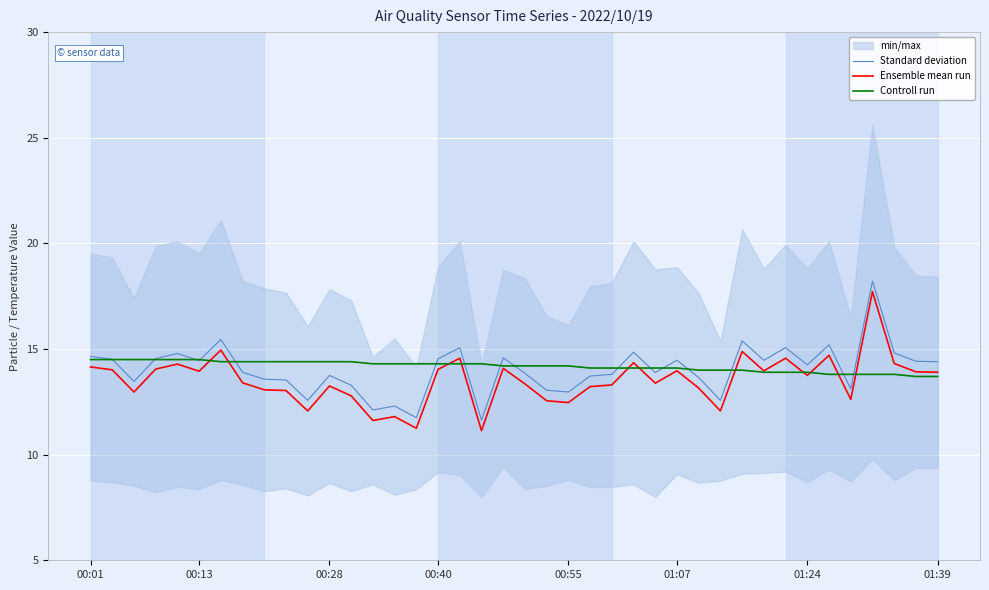

The value of Controll run at 01:24 is 13.9. True or false?

True